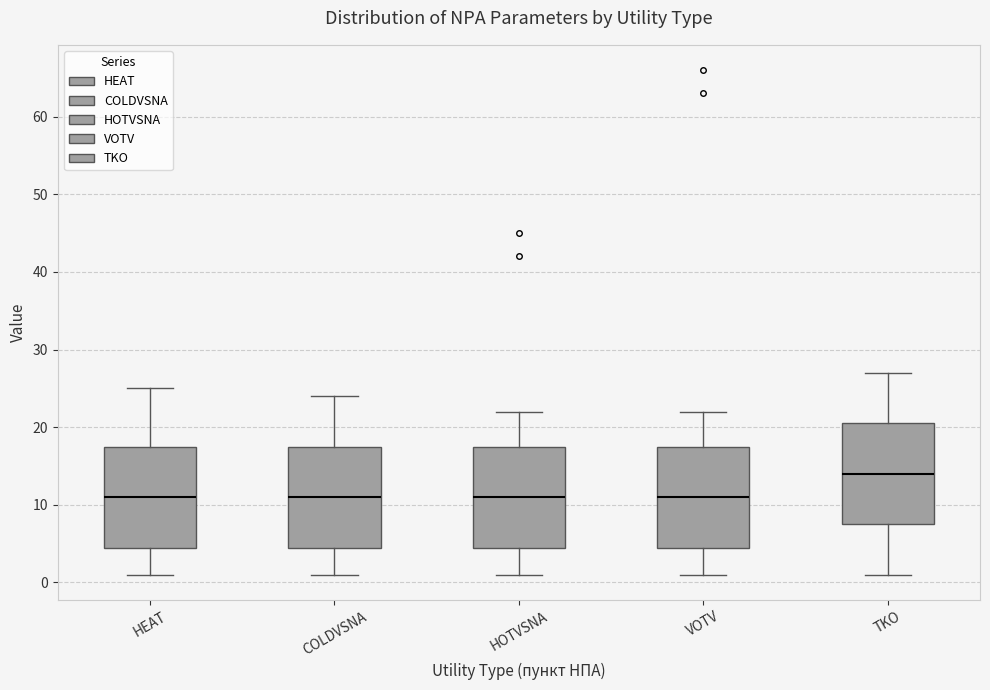

Reading left to right, read every box against the y-axis: the position of its median line, the range the box covers, and the ends of its whiskers. The values are not printed on the chart, so give them approximately, as read against the axis.

HEAT: median 11, box 5 to 18, whiskers 1 to 25
COLDVSNA: median 11, box 5 to 18, whiskers 1 to 24
HOTVSNA: median 11, box 5 to 18, whiskers 1 to 22
VOTV: median 11, box 5 to 18, whiskers 1 to 22
TKO: median 14, box 8 to 21, whiskers 1 to 27